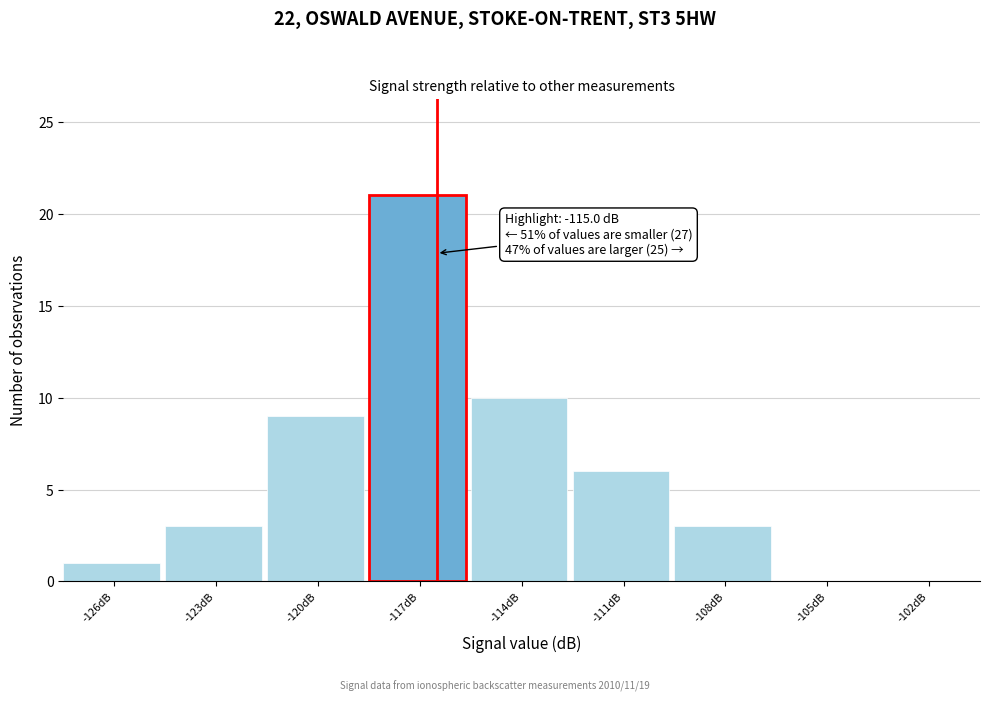

Reading right to left, what are all the values shown in this chart?

-102dB=0	-105dB=0	-108dB=3	-111dB=6	-114dB=10	-117dB=21	-120dB=9	-123dB=3	-126dB=1